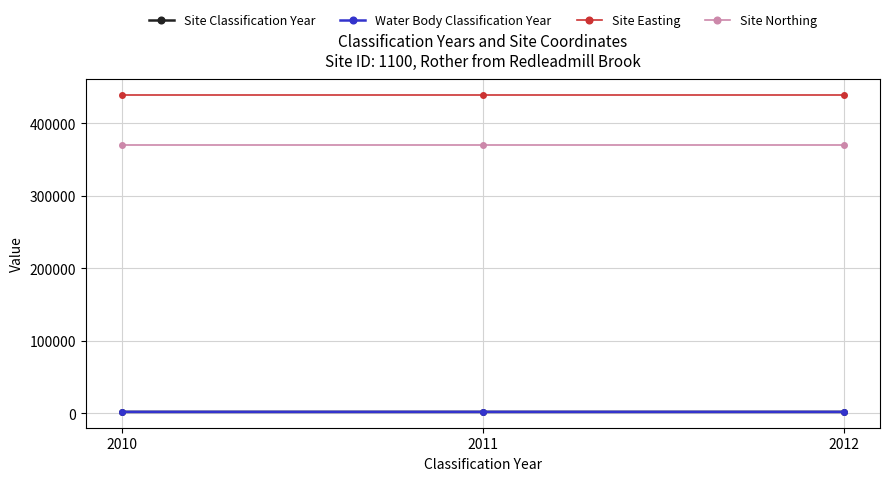

Which series has the largest range (max minus min)?

Site Classification Year